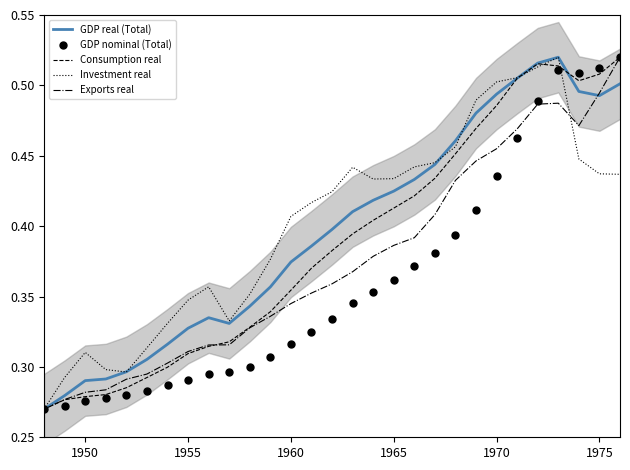

Is it true that Exports real equals 0.2 at 1965?

False